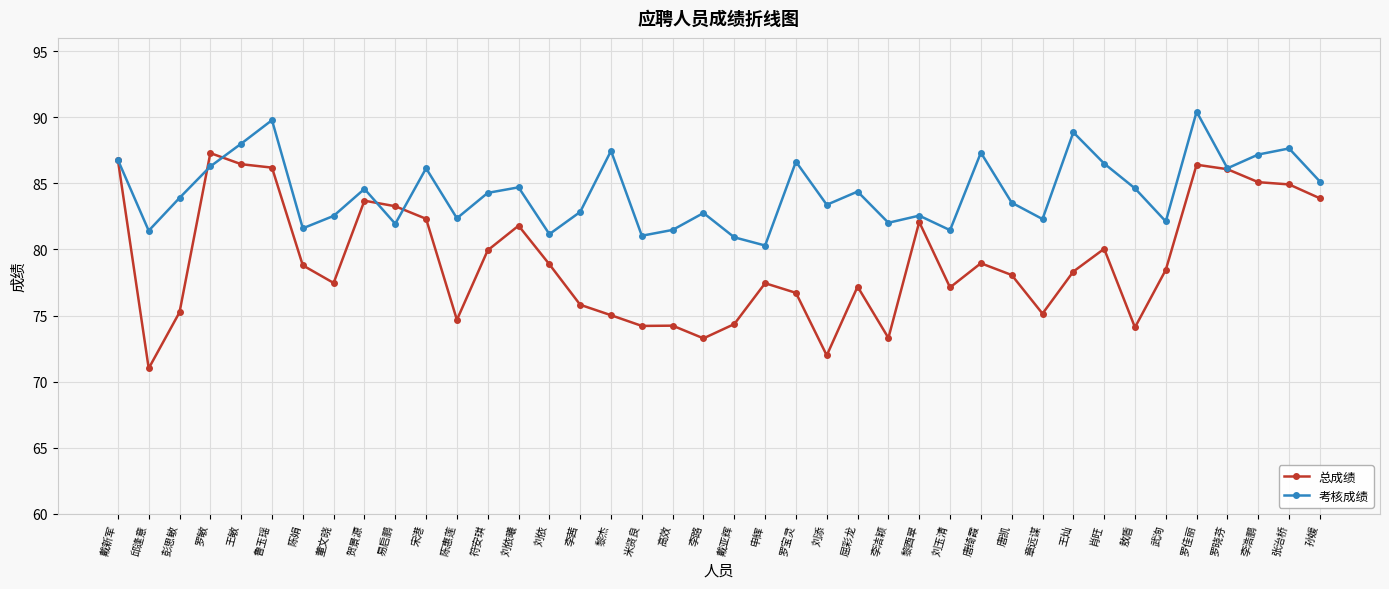

Is the value of 总成绩 at 罗宝灵 greater than the value of 考核成绩 at 刘依?

No